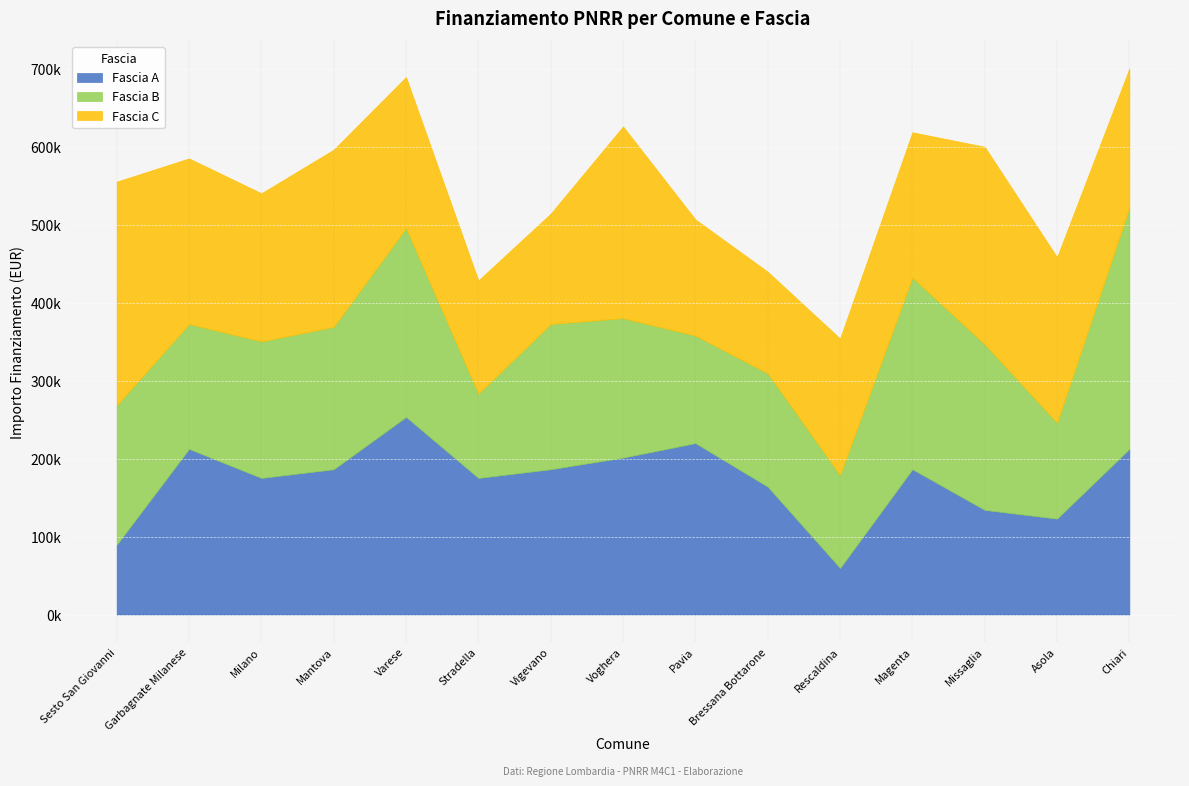

What is the difference between the maximum and minimum values in the Fascia B series?

201194.0